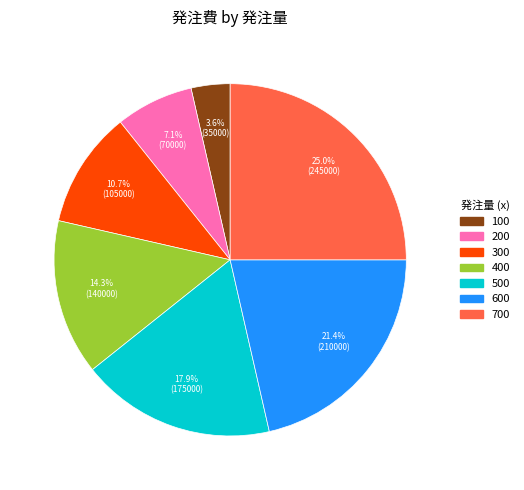

Does 700 represent more than half of the total?

No